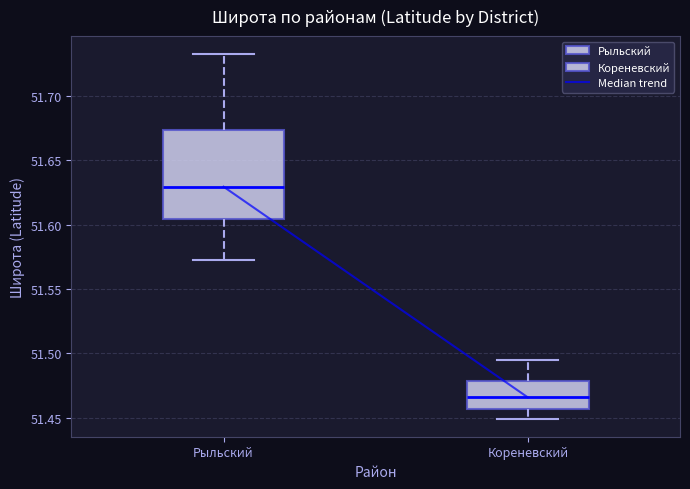

Reading left to right, read every box against the y-axis: the position of its median line, the range the box covers, and the ends of its whiskers. The values are not printed on the chart, so give them approximately, as read against the axis.

Рыльский: median 51.630, box 51.605 to 51.675, whiskers 51.570 to 51.730
Кореневский: median 51.465, box 51.455 to 51.480, whiskers 51.450 to 51.495